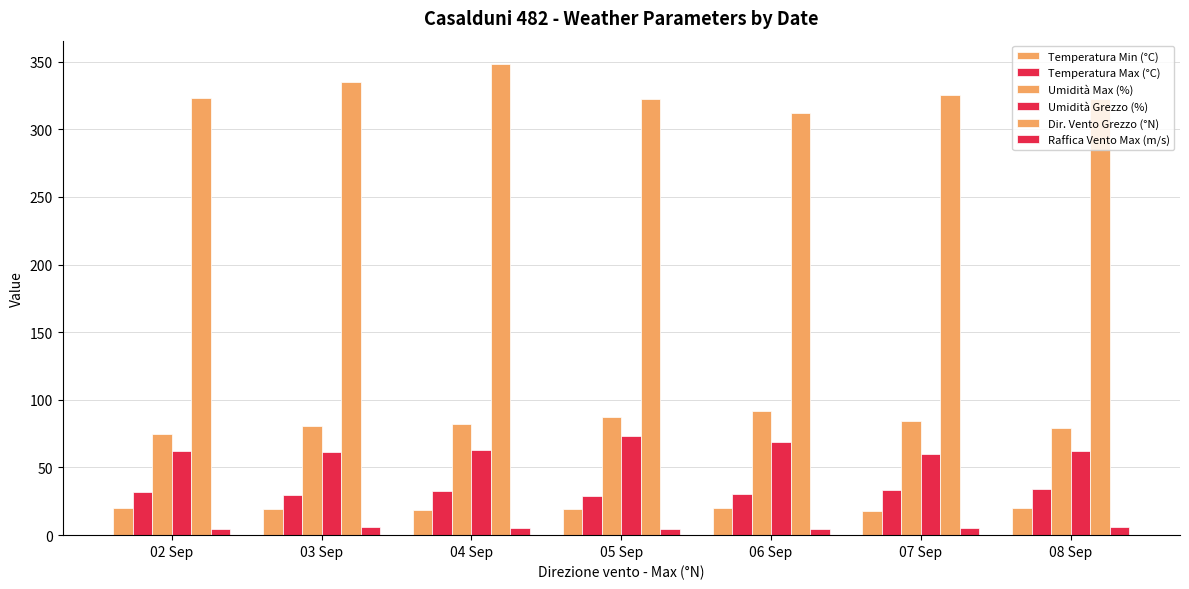

Are the bars horizontal?

No